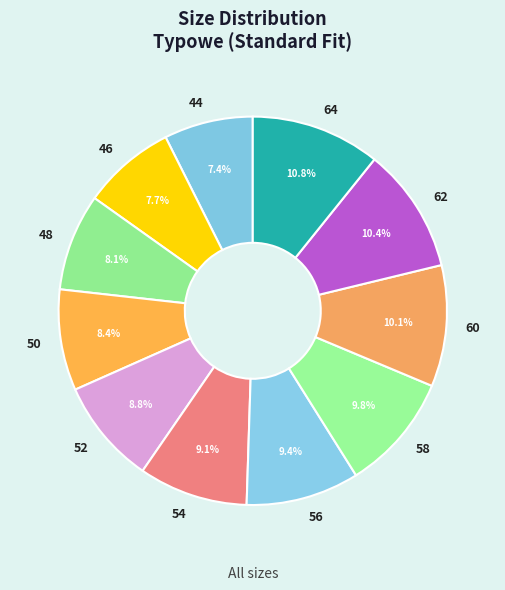

To the nearest percent, what is the average slice percentage?

9%